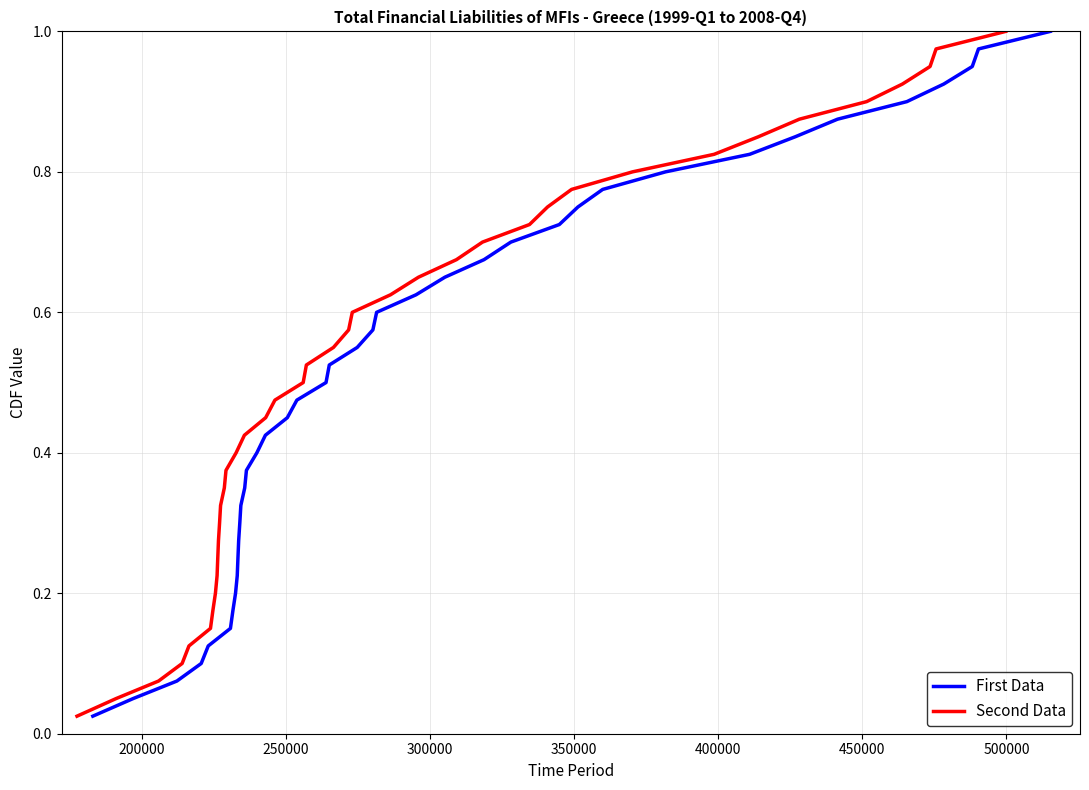

What is the greatest value displayed?

1.0